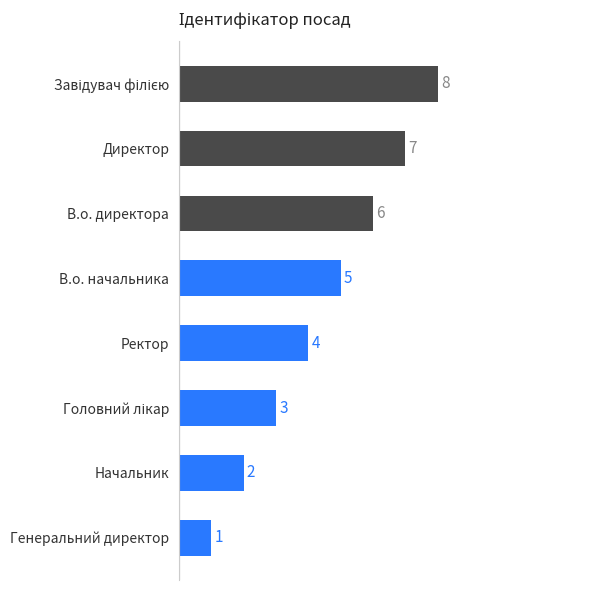

The value at В.о. директора is 6. True or false?

True